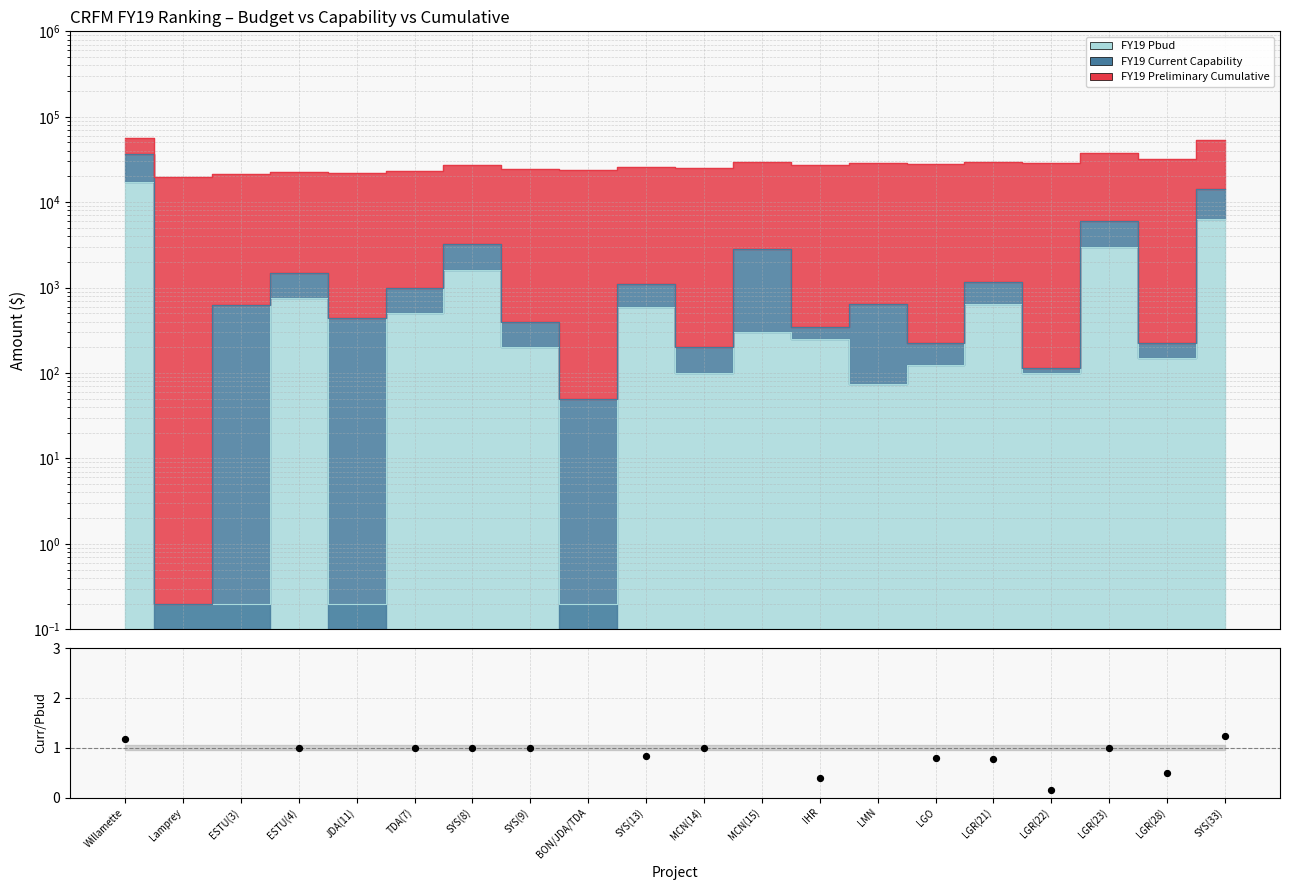

Between TDA(7) and MCN(14), which is larger?

TDA(7)